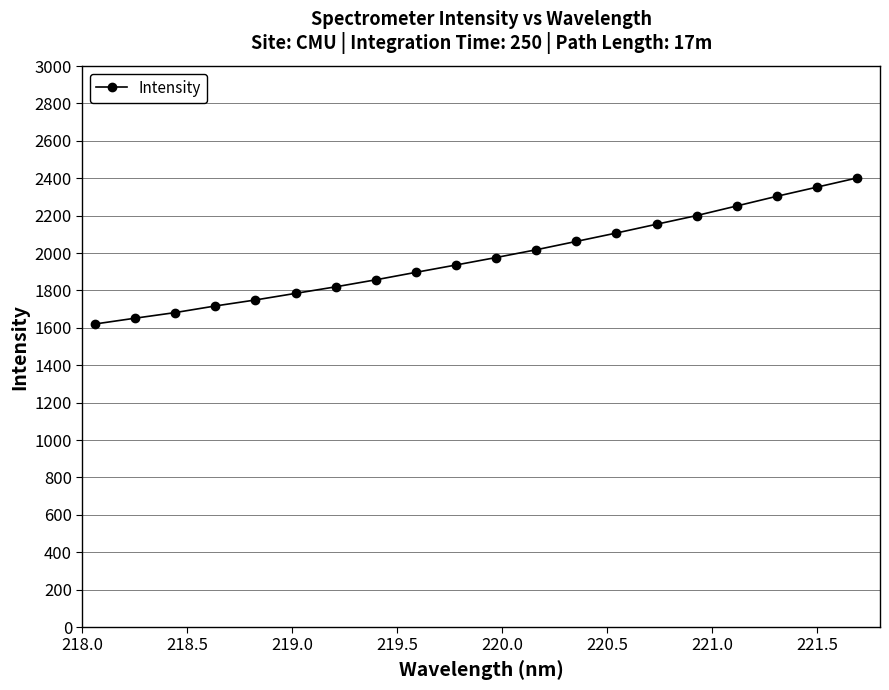

What is the average value?

1977.1